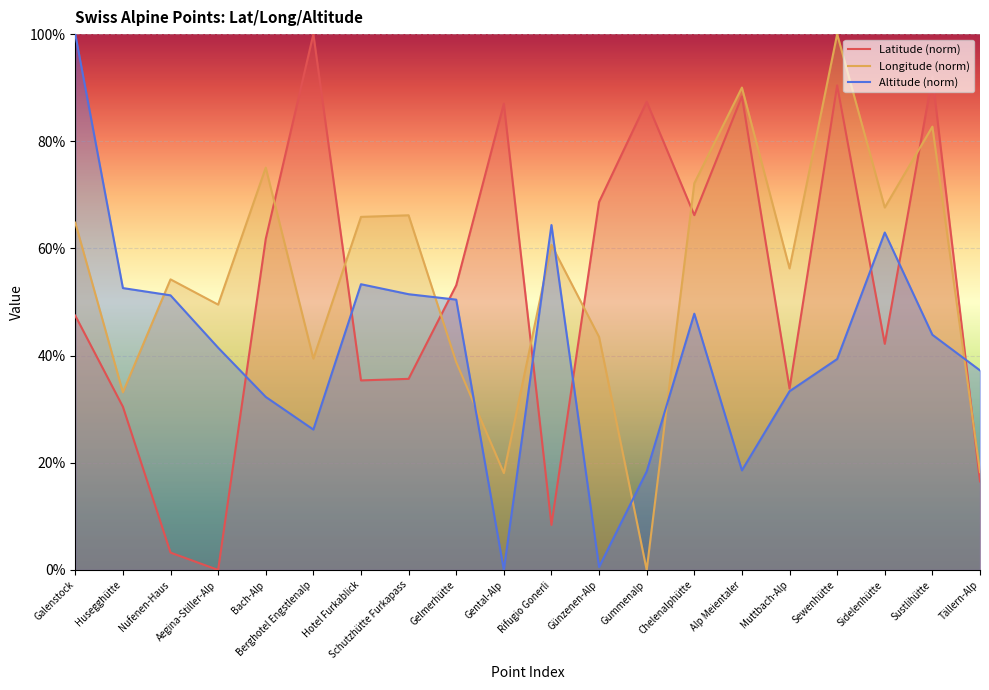

How many interior local valleys does the Altitude series have?

4